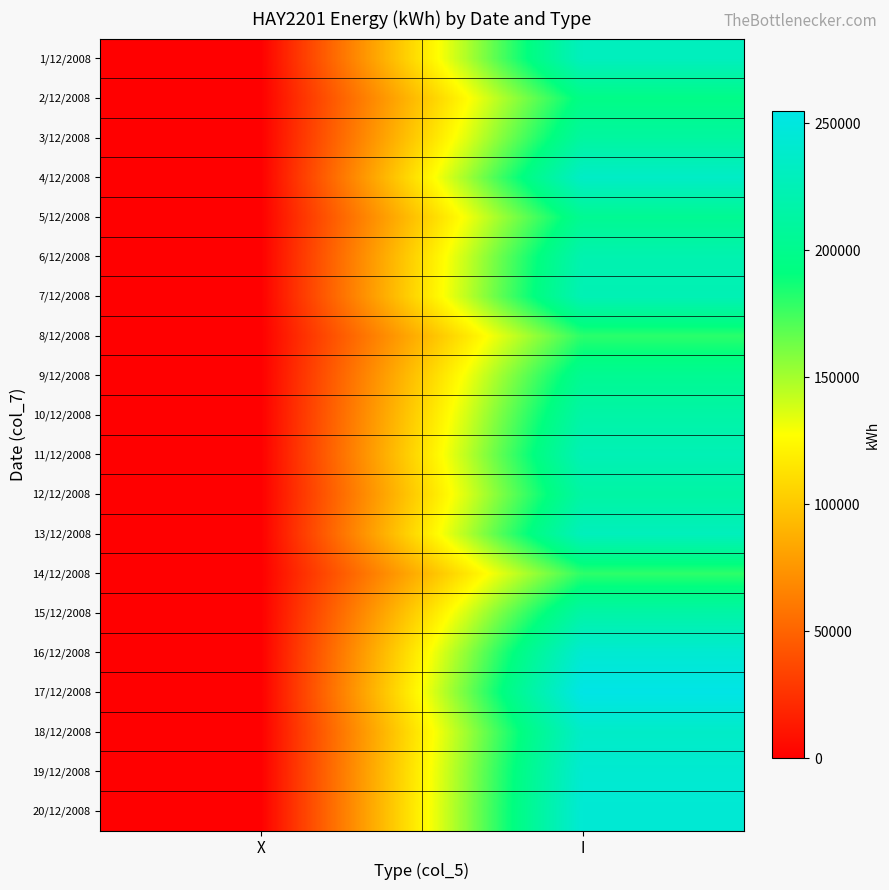

What is the difference between the highest and lowest values at I?

75200